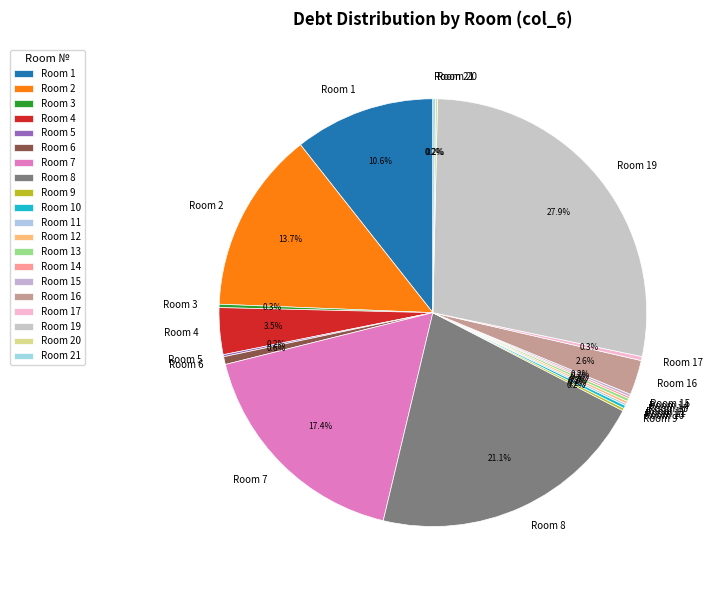

Approximately how many times larger is the value at Room 2 compared to Room 1?

1.3